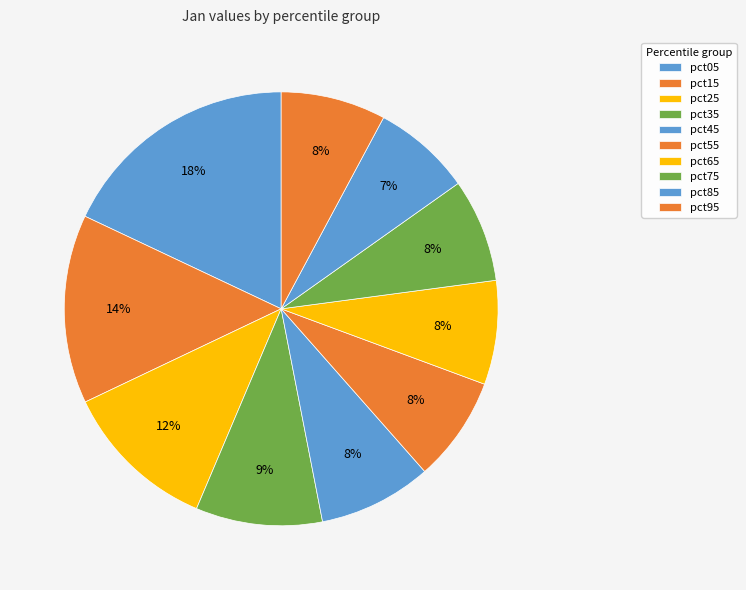

How many segments does this pie chart have?

10